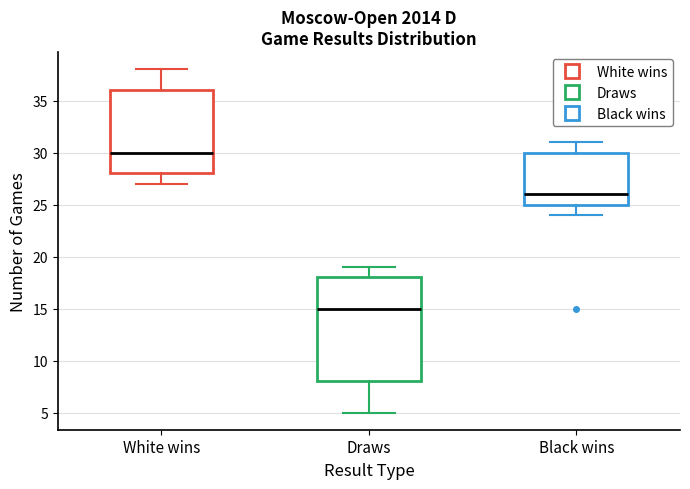

Comparing the boxes themselves (not the whiskers), which one is the tallest?

Draws